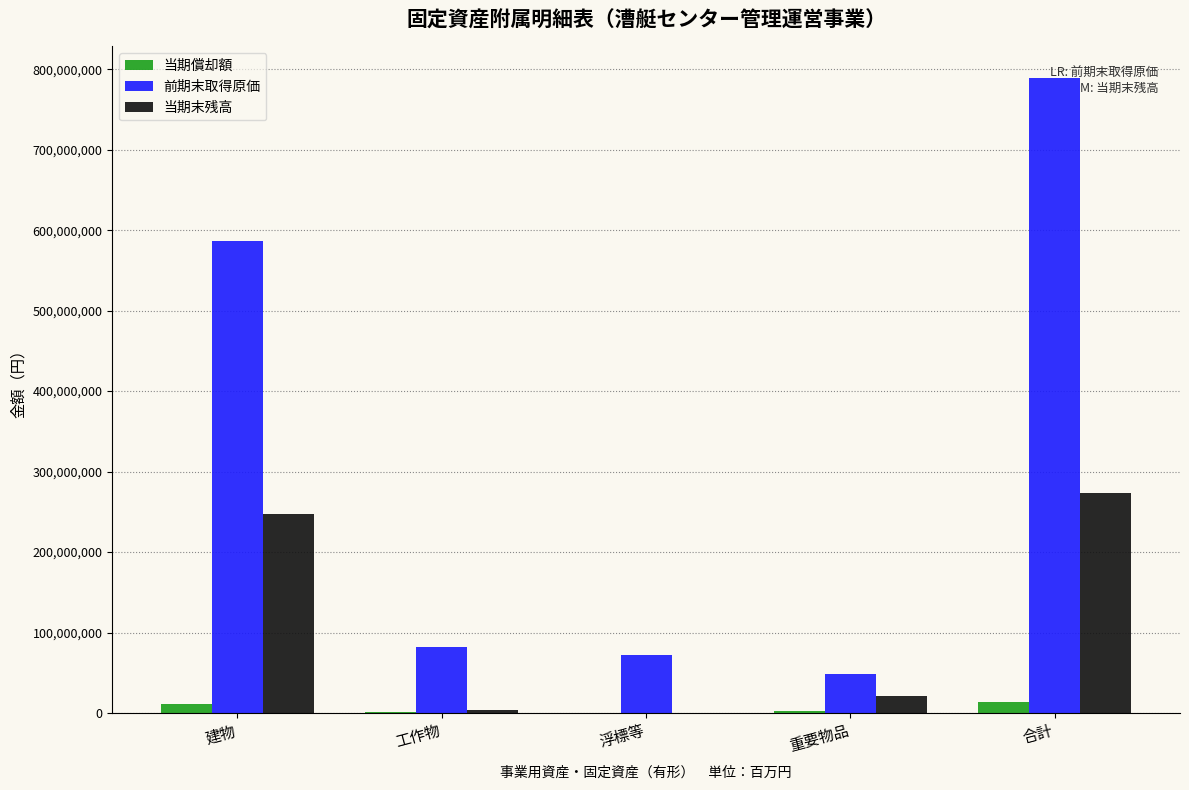

What is the total value across all series at 合計?

1076040634